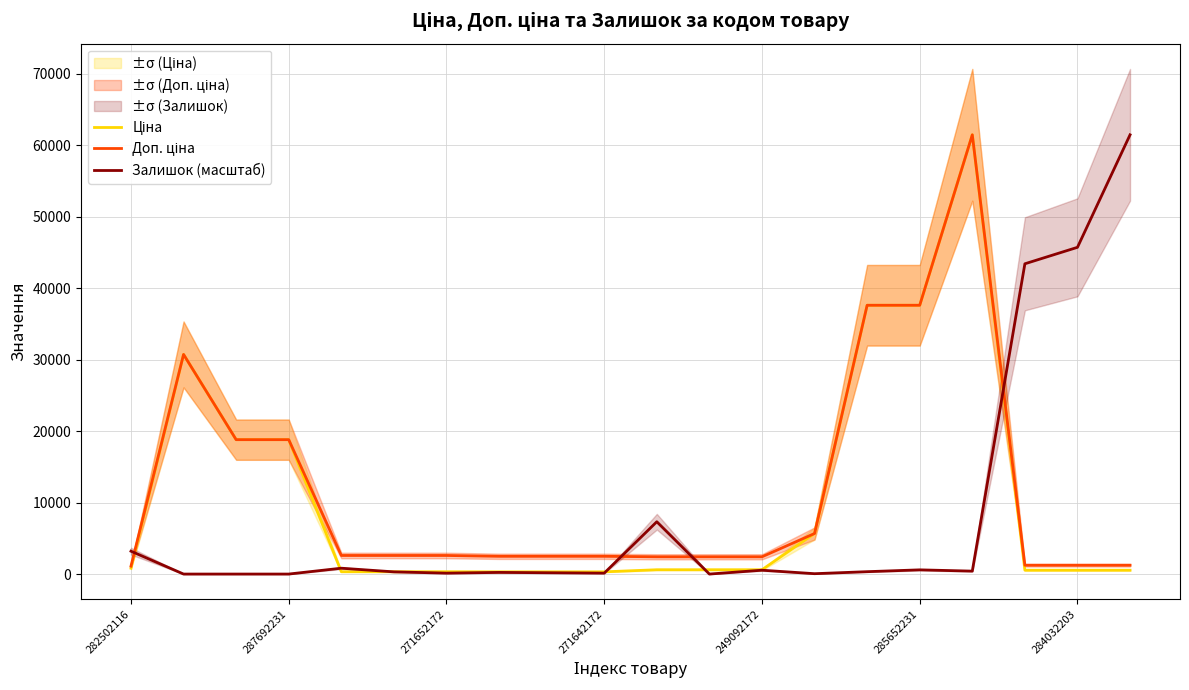

What is the sum of all Доп. ціна values?

237908.1